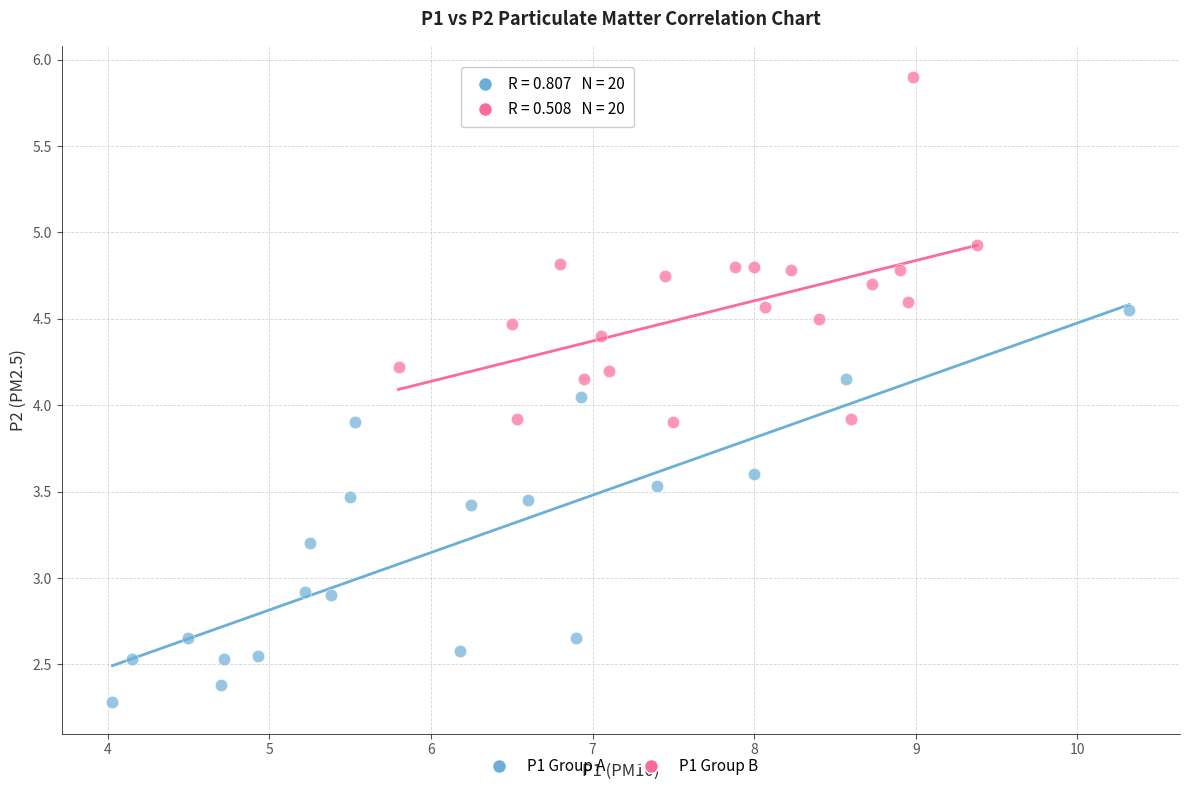

Which series contains the lowest Y value?

P1 Group A